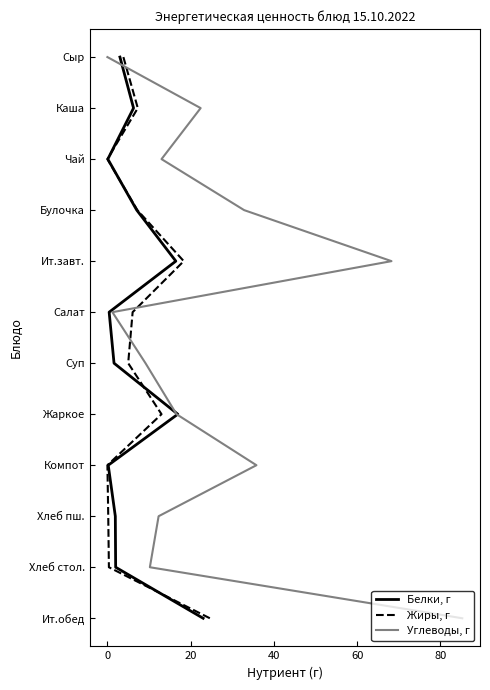

Is the value of Белки, г at 0 greater than the value of Углеводы, г at 10?

No